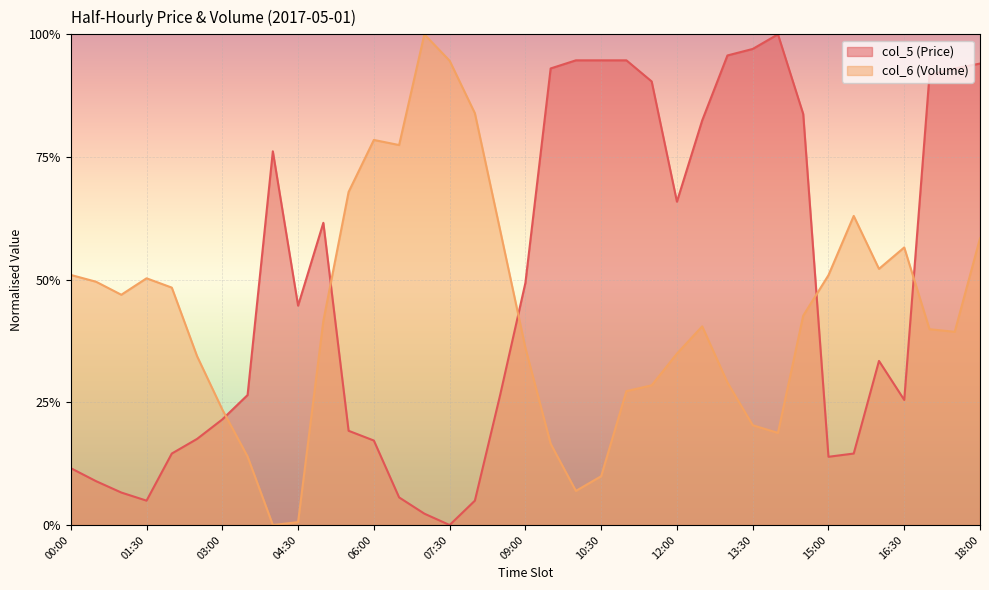

What is the approximate value of col_5 (Price) at 09:30?

0.9